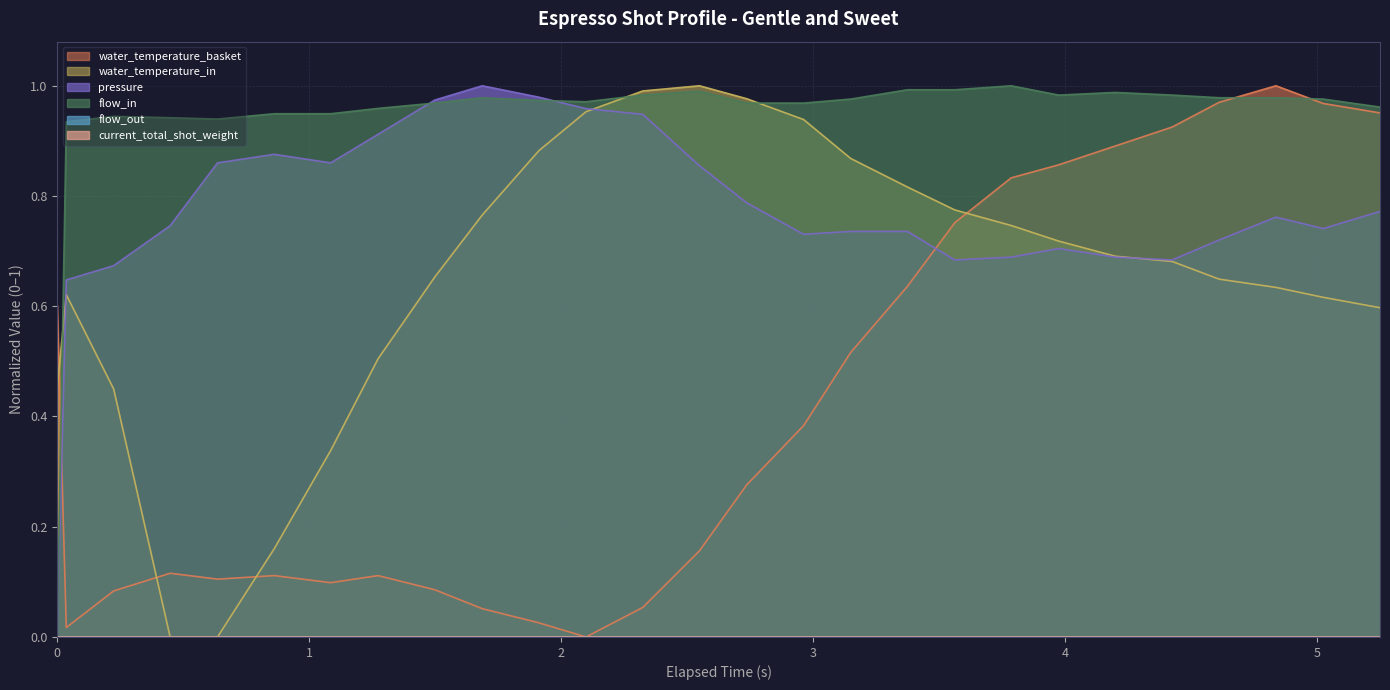

Does the chart have visible grid lines?

Yes